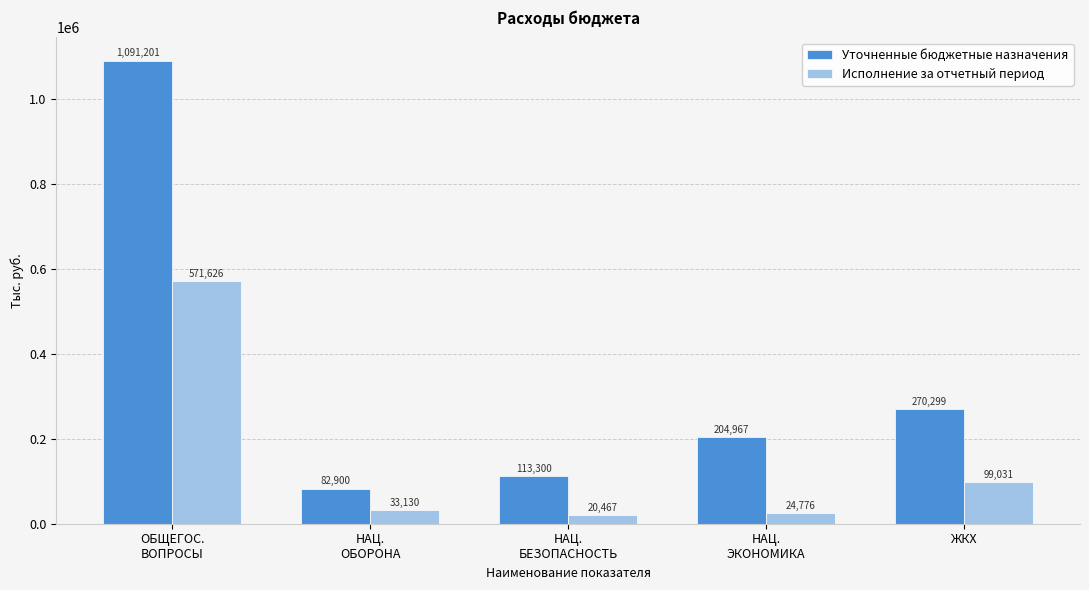

What is the sum of all Уточненные бюджетные назначения values?

1762667.0